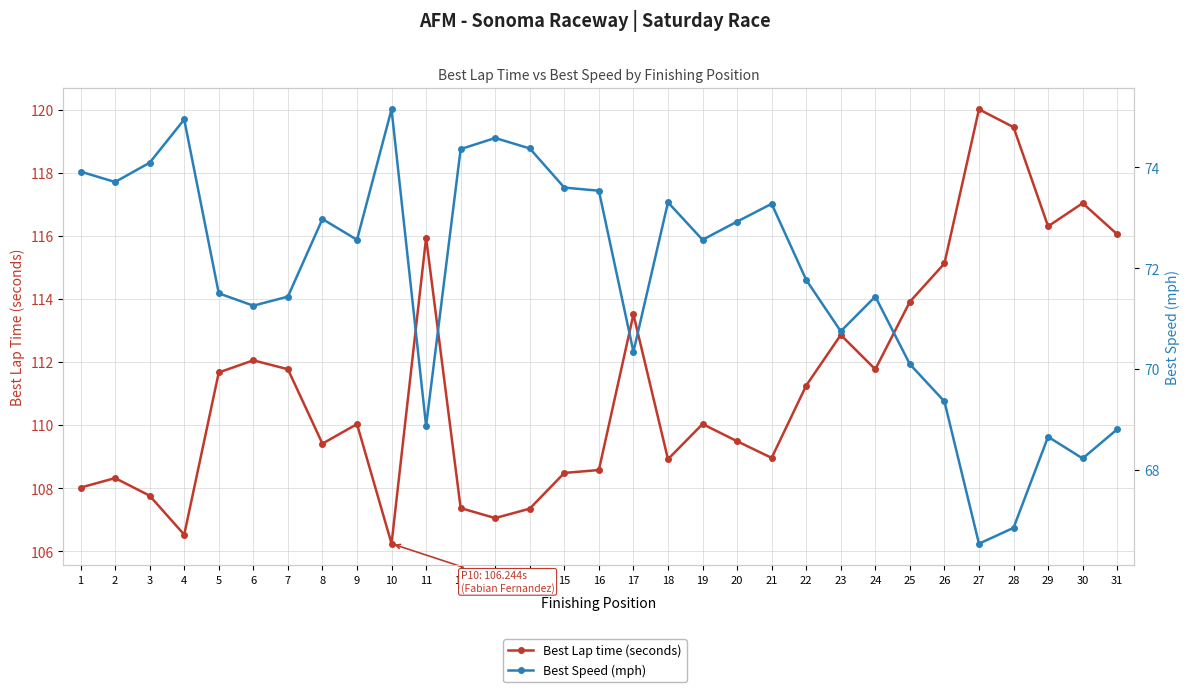

List the series in order of their overall mean, highest first.

Best Lap time (seconds), Best Speed (mph)